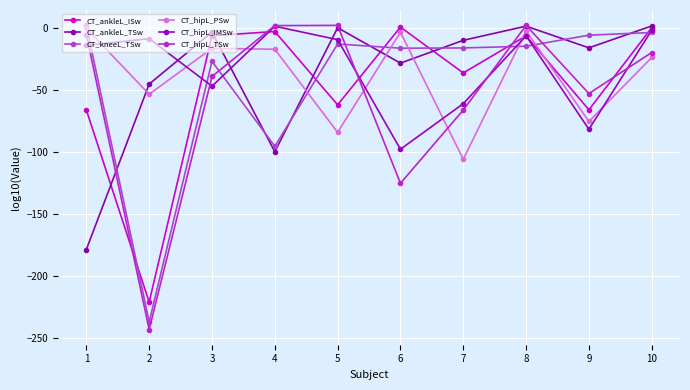

What is the value of the CT_ankleL_ISw point at the 4th from the left?

-3.1